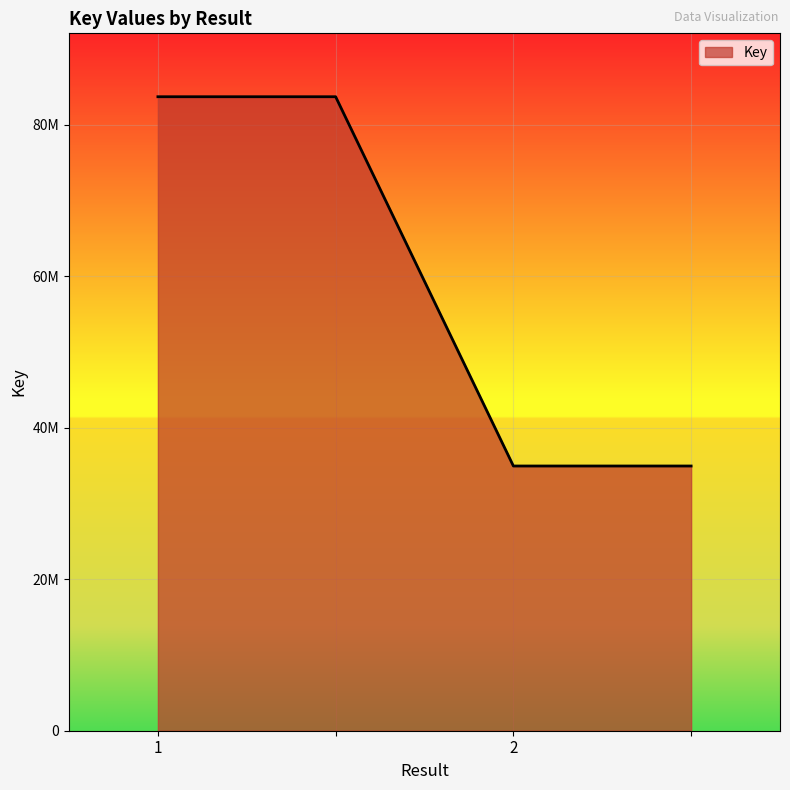

Reading left to right, what are all the values shown in this chart?

1=83666441	=83666441	2=34934351	=34934351